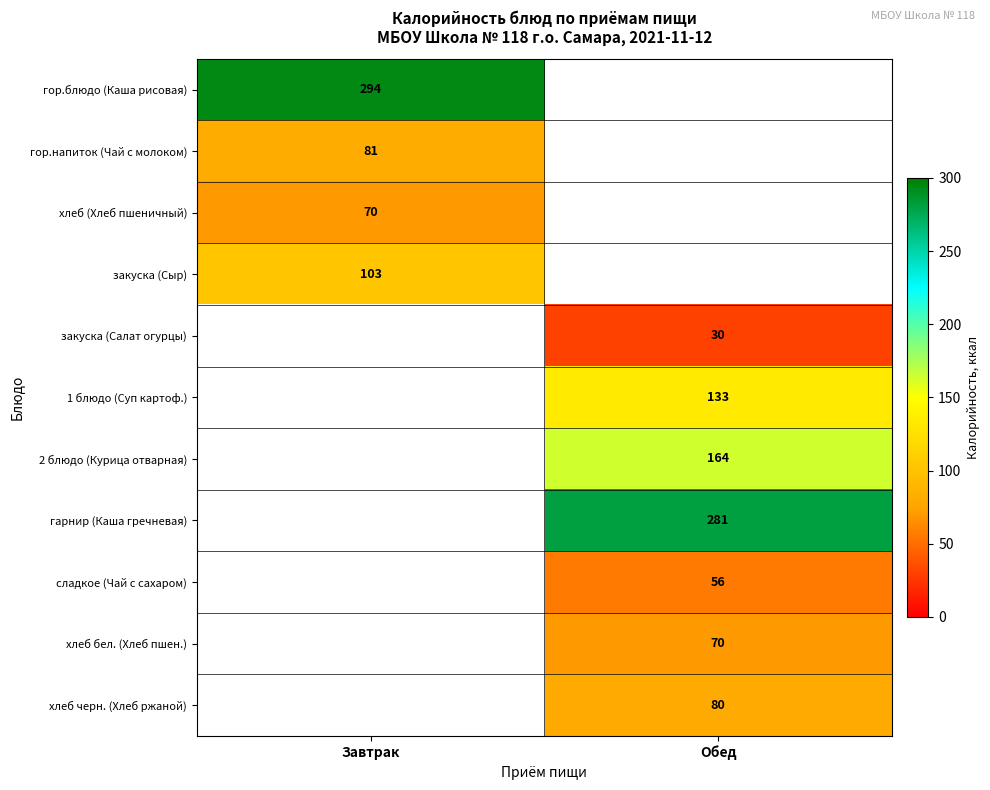

Is the value of хлеб черн. (Хлеб ржаной) at Обед greater than the value of закуска (Салат огурцы) at Обед?

Yes